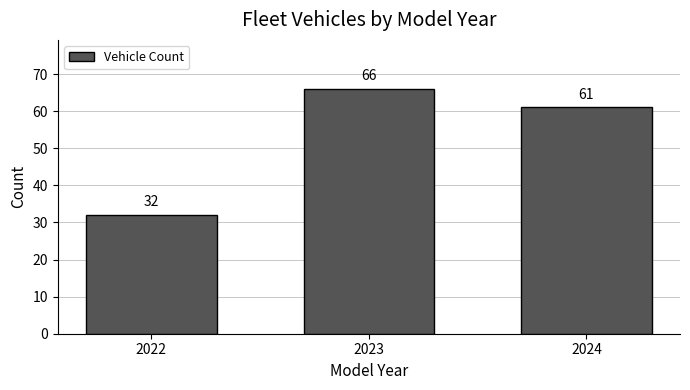

Reading left to right, list all the values displayed in this chart.

32	66	61